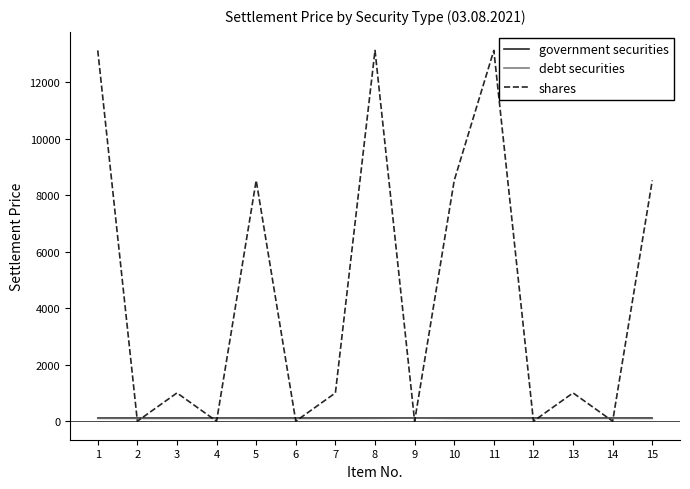

True or false: government securities has a value of 100.0 at 15.

True